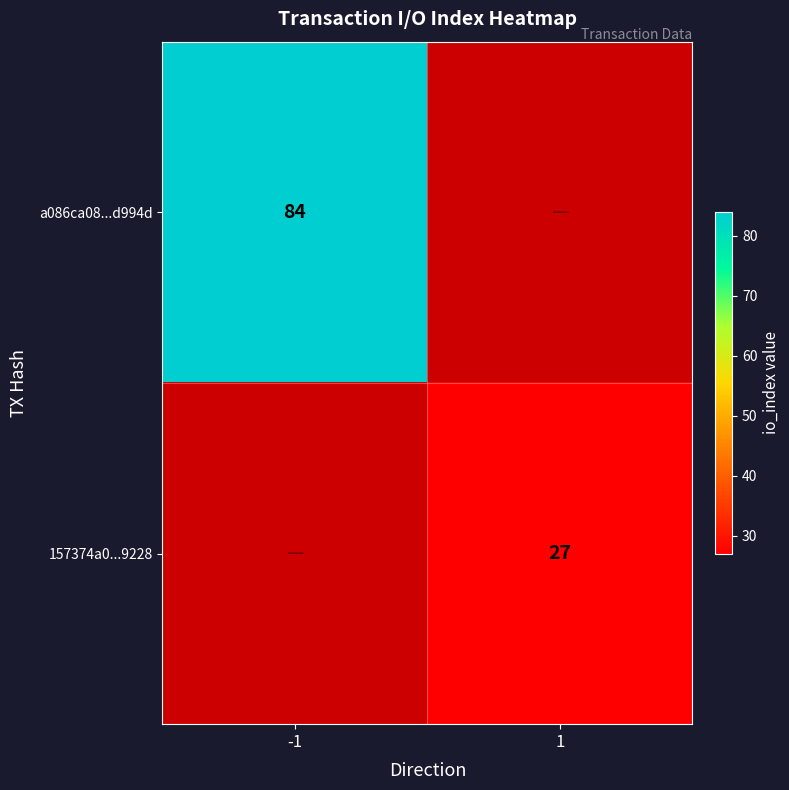

The 157374a0...9228 series shows 27 at 1. True or false?

True